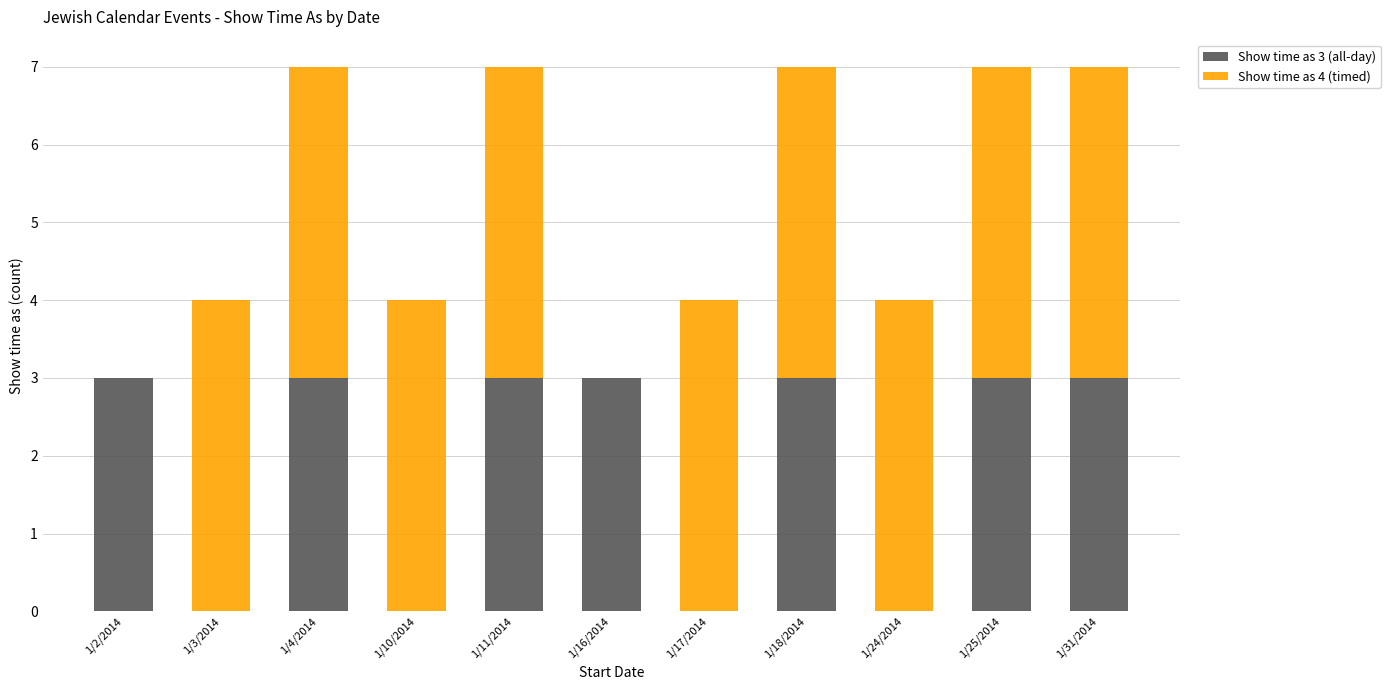

How many Show time as 3 (all-day) values are between 0 and 3?

11